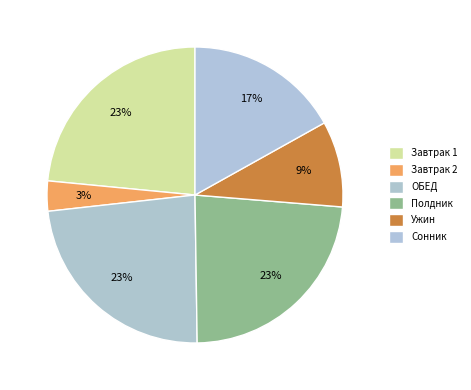

How much of the chart is everything except ОБЕД?

76.5%